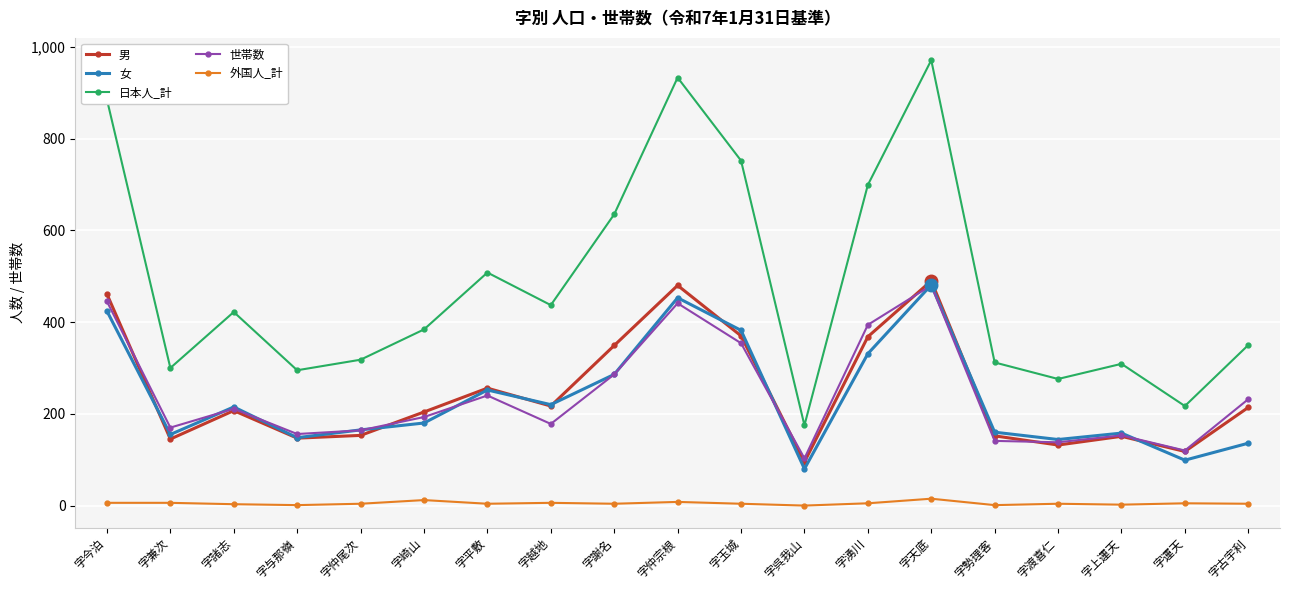

What position from the right is 字天底?

6